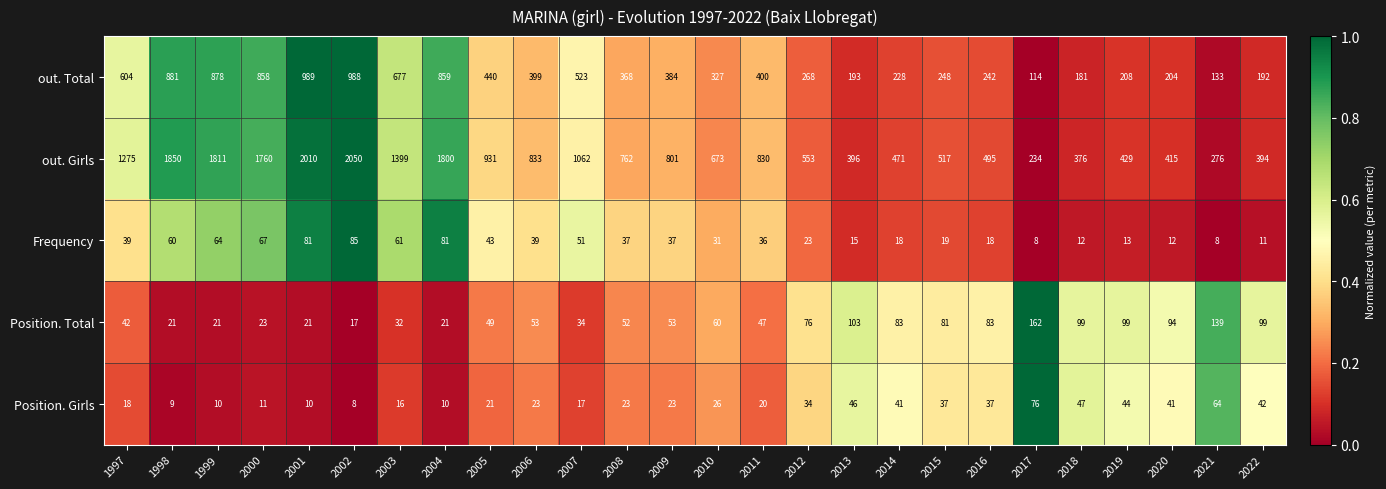

What is the spread (max minus min) of values at 2016?

477